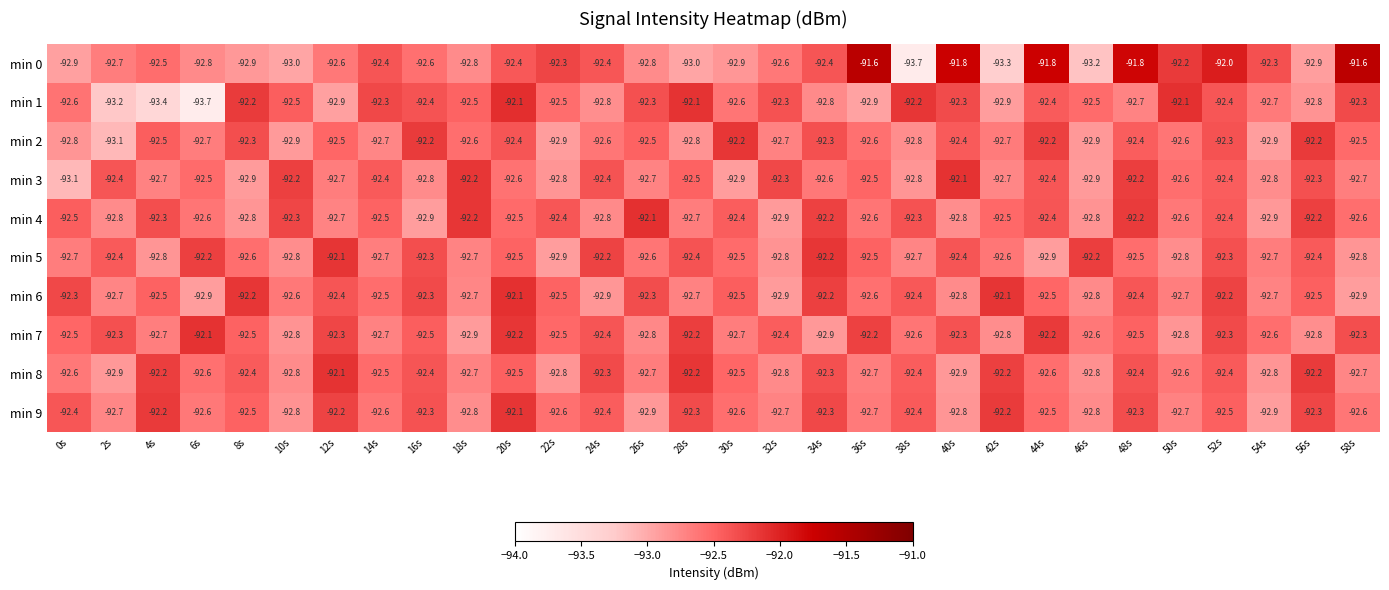

True or false: min 4 has a value of -92.8 at 46s.

True